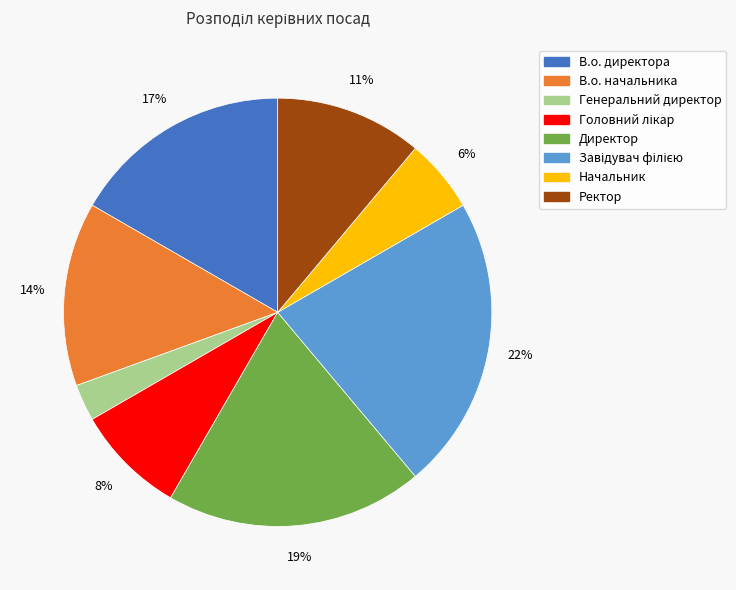

Do Ректор and Начальник together represent more than half of the pie?

No